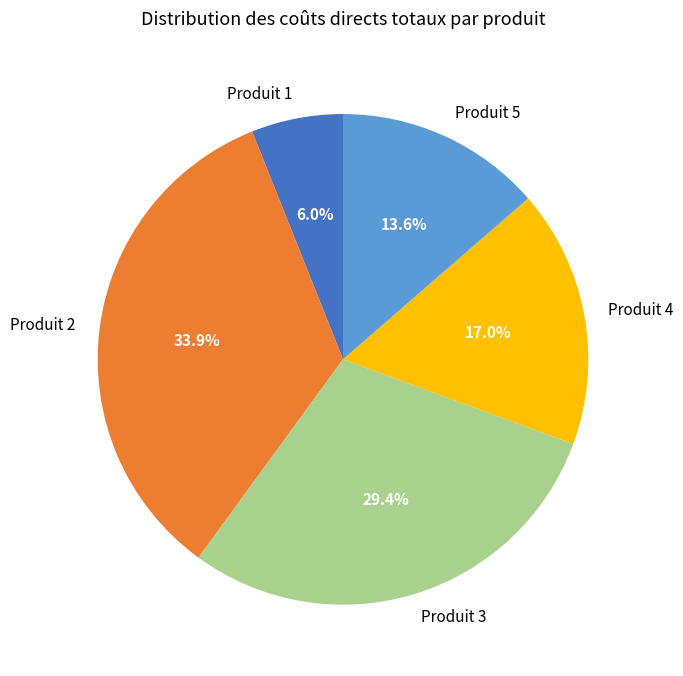

How much of the chart is everything except Produit 4?

83.0%